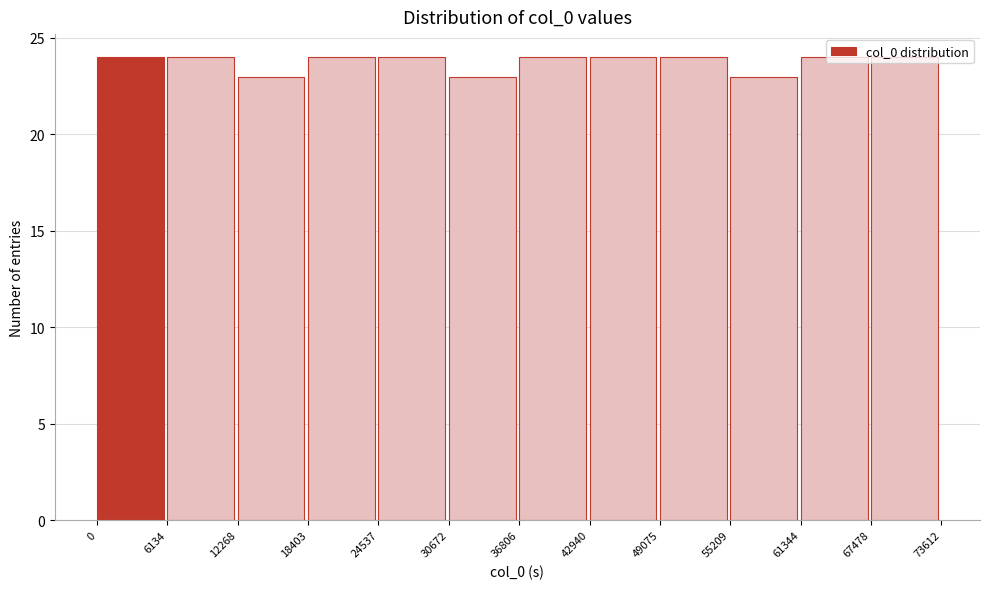

What is the height of the bar covering 61344 to 67478 on the x-axis? The values are not printed on the chart, so give them approximately, as read against the axis.

24